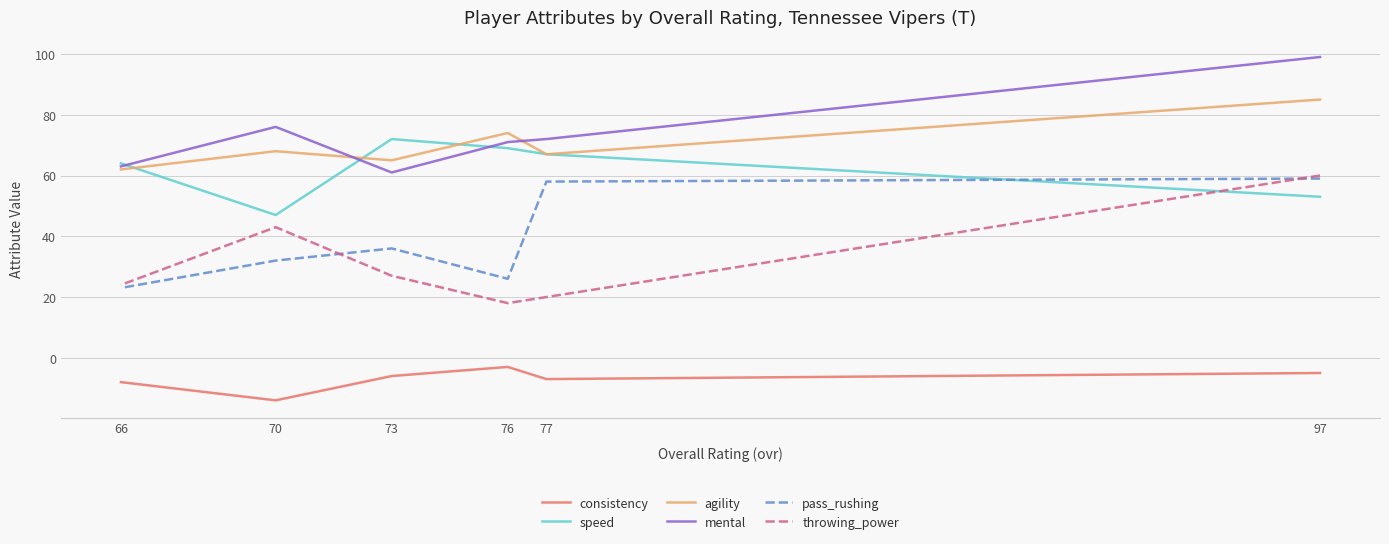

What is the approximate value of speed at 97, to the nearest 10?

50